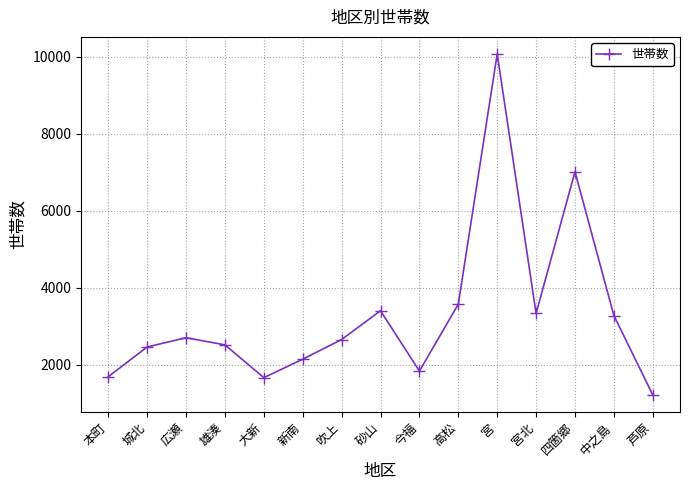

The chart shows a value of 1668 at 大新. True or false?

True